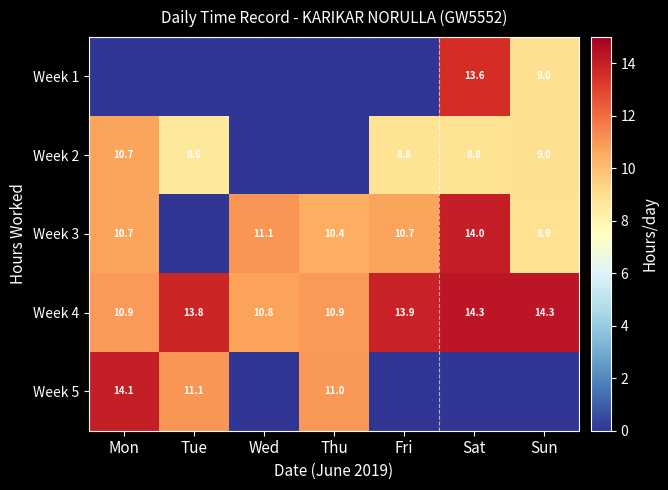

What is the minimum value for Week 4?

10.8